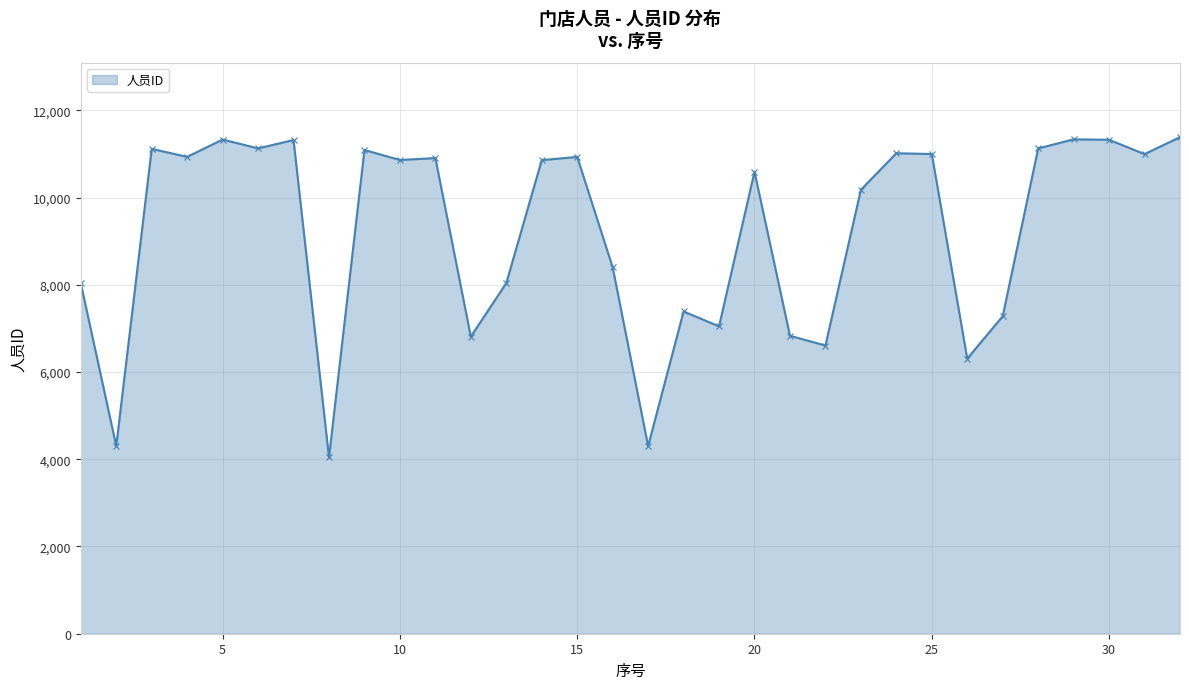

True or false: there are more than 0 points higher than both neighbors.

True